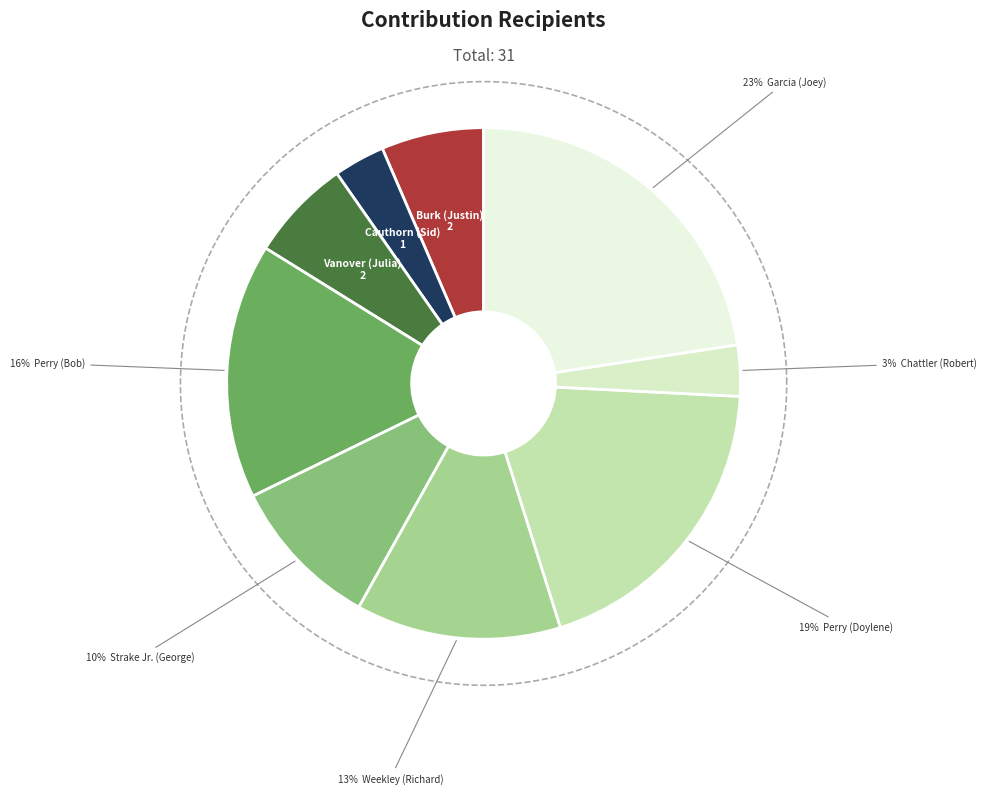

Rank the categories by value from lowest to highest.

Cauthorn (Sid), Chattler (Robert), Burk (Justin), Vanover (Julia), Strake Jr. (George), Weekley (Richard), Perry (Bob), Perry (Doylene), Garcia (Joey)